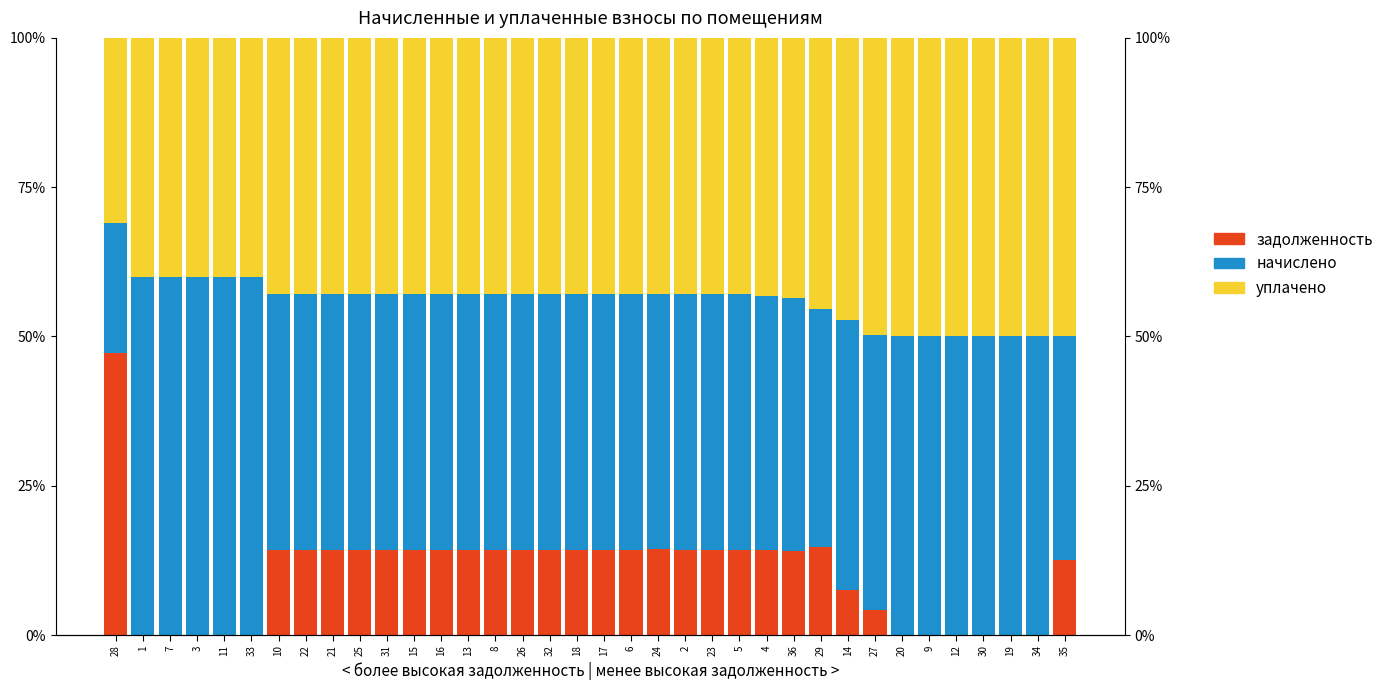

What is the difference between the maximum and minimum values in the начислено series?

38.3